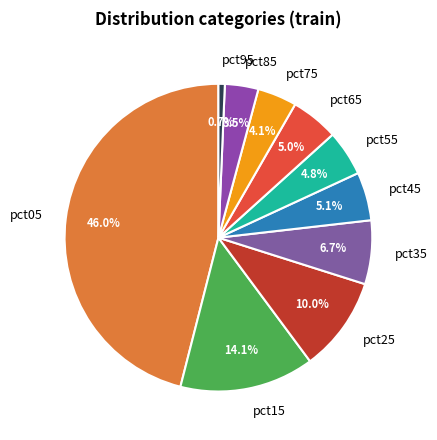

To the nearest percent, what is the combined percentage of pct05 and pct25?

56%